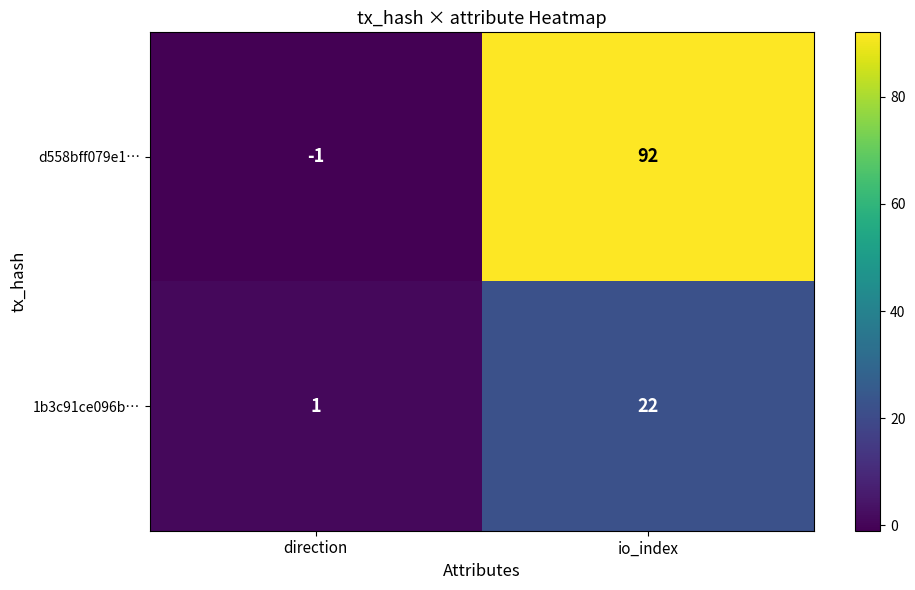

What is the difference between the 1b3c91ce096b… values at io_index and direction?

21